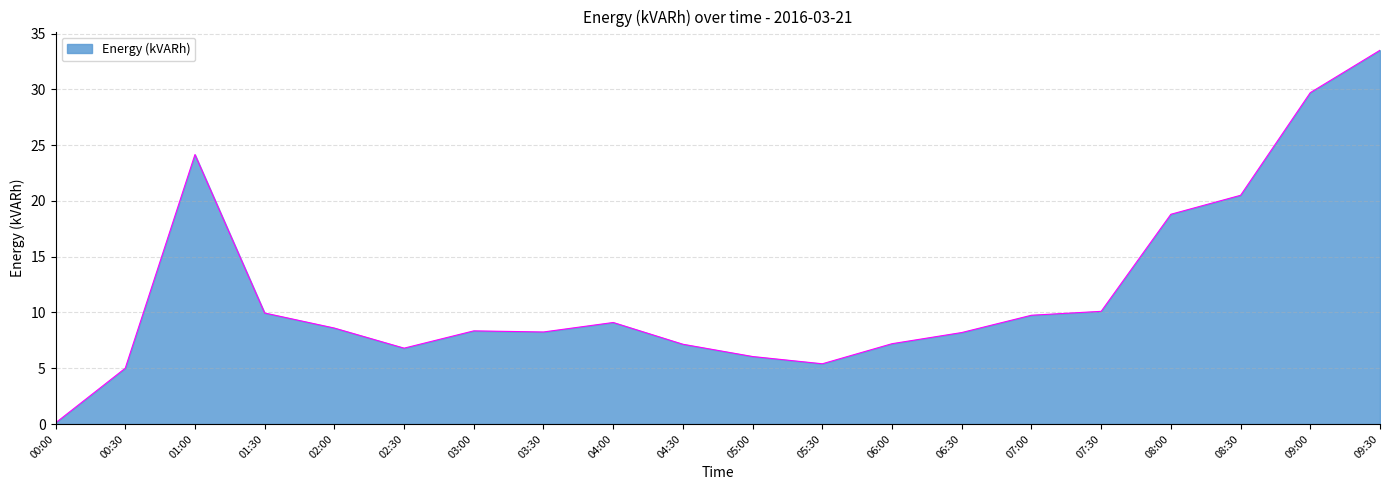

Between 06:30 and 04:30, which is larger?

06:30